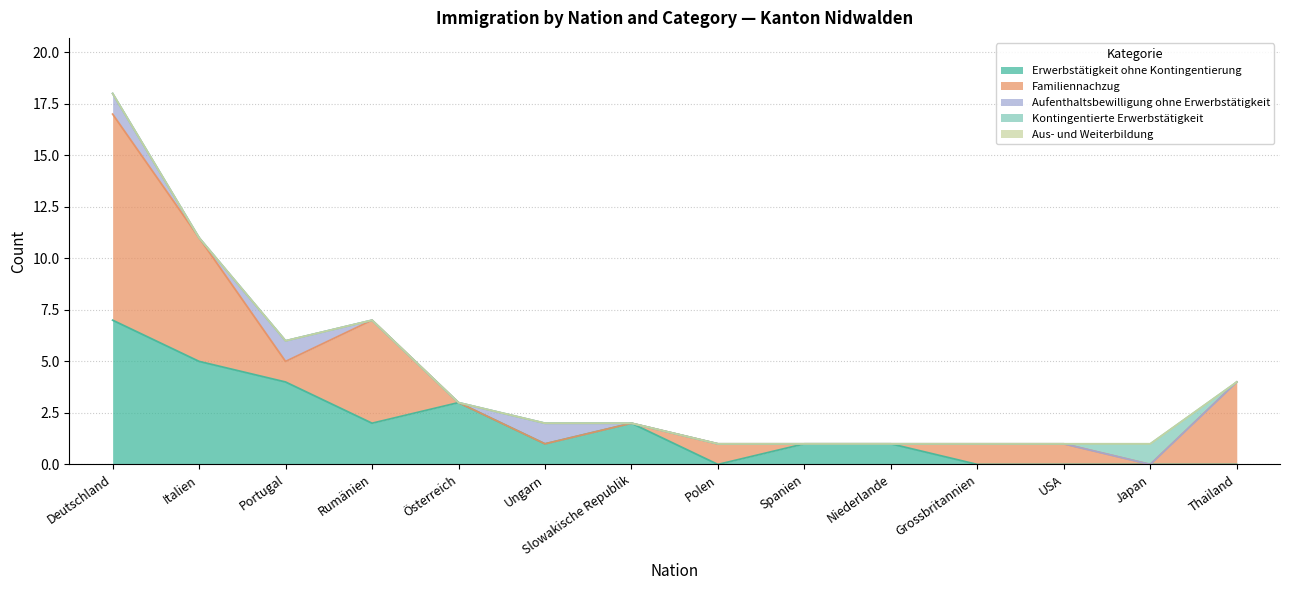

Reading left to right, what are all the values shown in this chart?

Erwerbstätigkeit ohne Kontingentierung: Deutschland=7	Italien=5	Portugal=4	Rumänien=2	Österreich=3	Ungarn=1	Slowakische Republik=2	Polen=0	Spanien=1	Niederlande=1	Grossbritannien=0	USA=0	Japan=0	Thailand=0
Familiennachzug: Deutschland=10	Italien=6	Portugal=1	Rumänien=5	Österreich=0	Ungarn=0	Slowakische Republik=0	Polen=1	Spanien=0	Niederlande=0	Grossbritannien=1	USA=1	Japan=0	Thailand=4
Aufenthaltsbewilligung ohne Erwerbstätigkeit: Deutschland=1	Italien=0	Portugal=1	Rumänien=0	Österreich=0	Ungarn=1	Slowakische Republik=0	Polen=0	Spanien=0	Niederlande=0	Grossbritannien=0	USA=0	Japan=0	Thailand=0
Kontingentierte Erwerbstätigkeit: Deutschland=0	Italien=0	Portugal=0	Rumänien=0	Österreich=0	Ungarn=0	Slowakische Republik=0	Polen=0	Spanien=0	Niederlande=0	Grossbritannien=0	USA=0	Japan=1	Thailand=0
Aus- und Weiterbildung: Deutschland=0	Italien=0	Portugal=0	Rumänien=0	Österreich=0	Ungarn=0	Slowakische Republik=0	Polen=0	Spanien=0	Niederlande=0	Grossbritannien=0	USA=0	Japan=0	Thailand=0